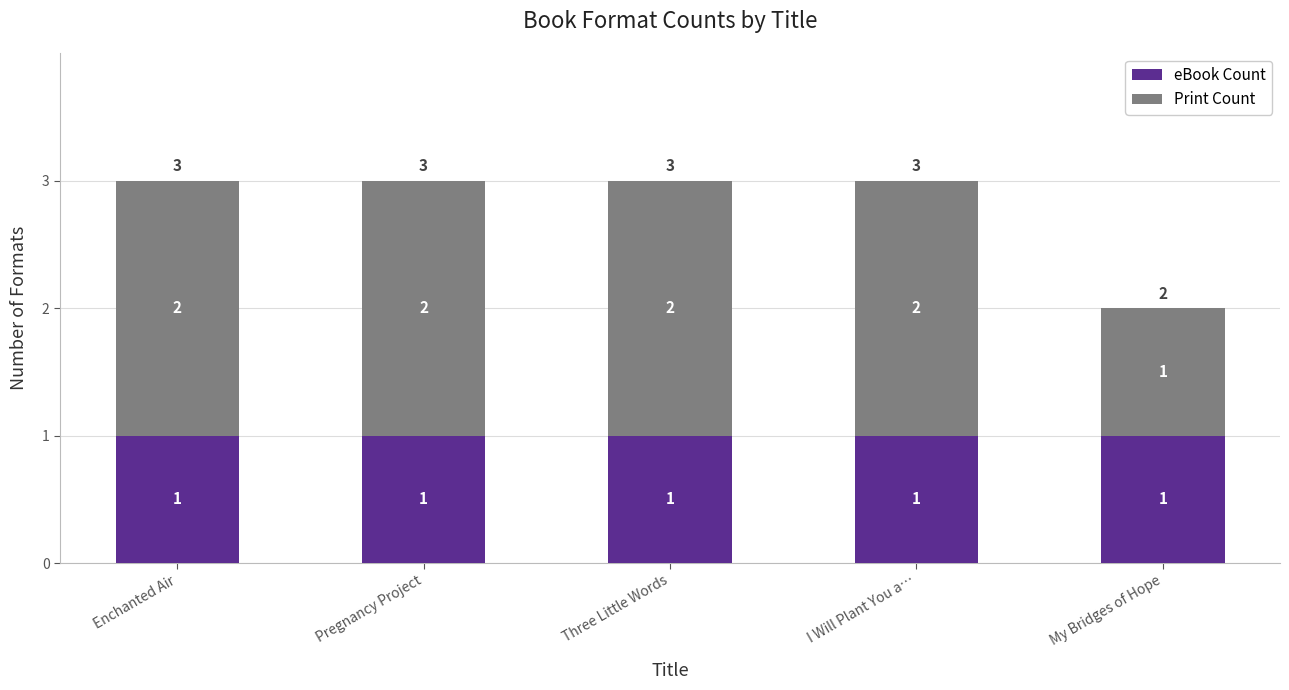

What is the sum of all eBook Count values?

5